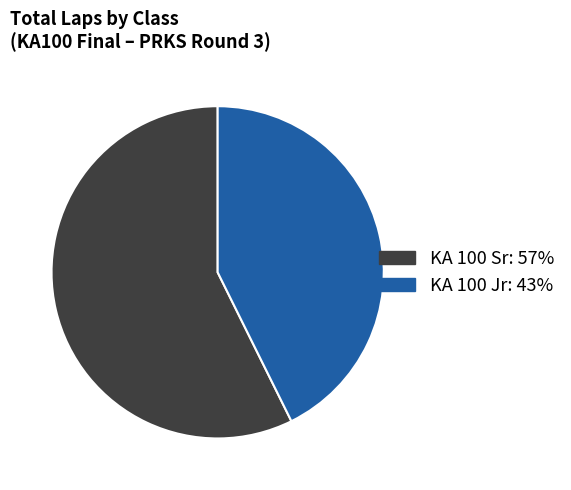

The KA 100 Sr slice represents 50% of the pie. True or false?

False